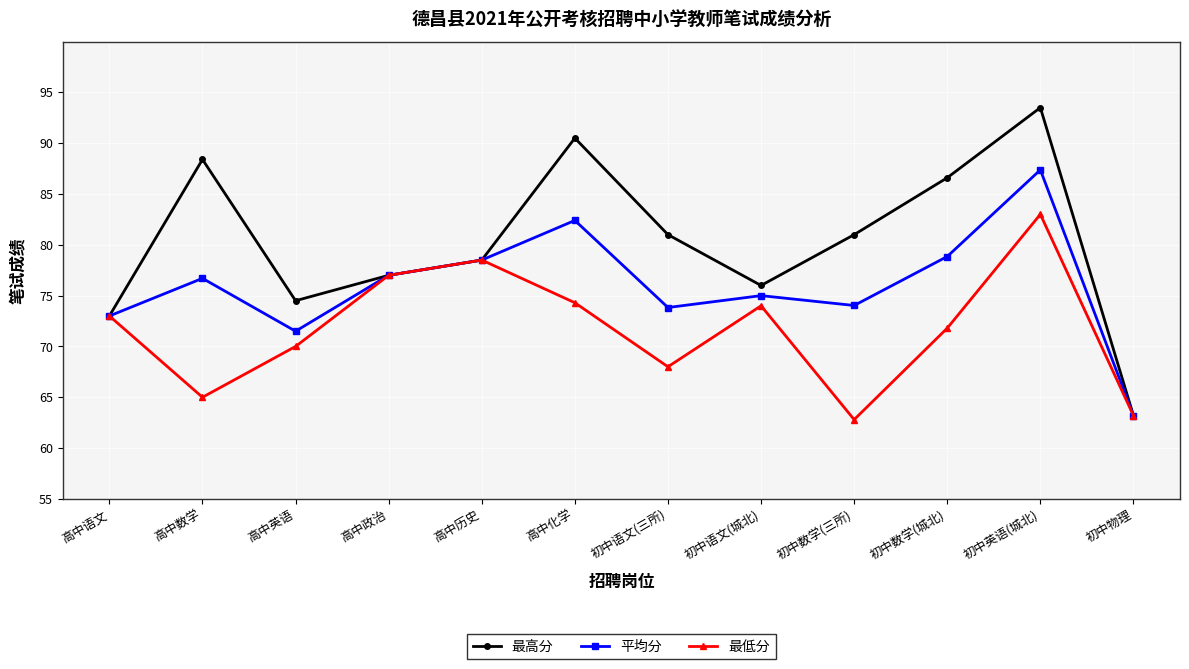

How many interior local valleys does the 最高分 series have?

2